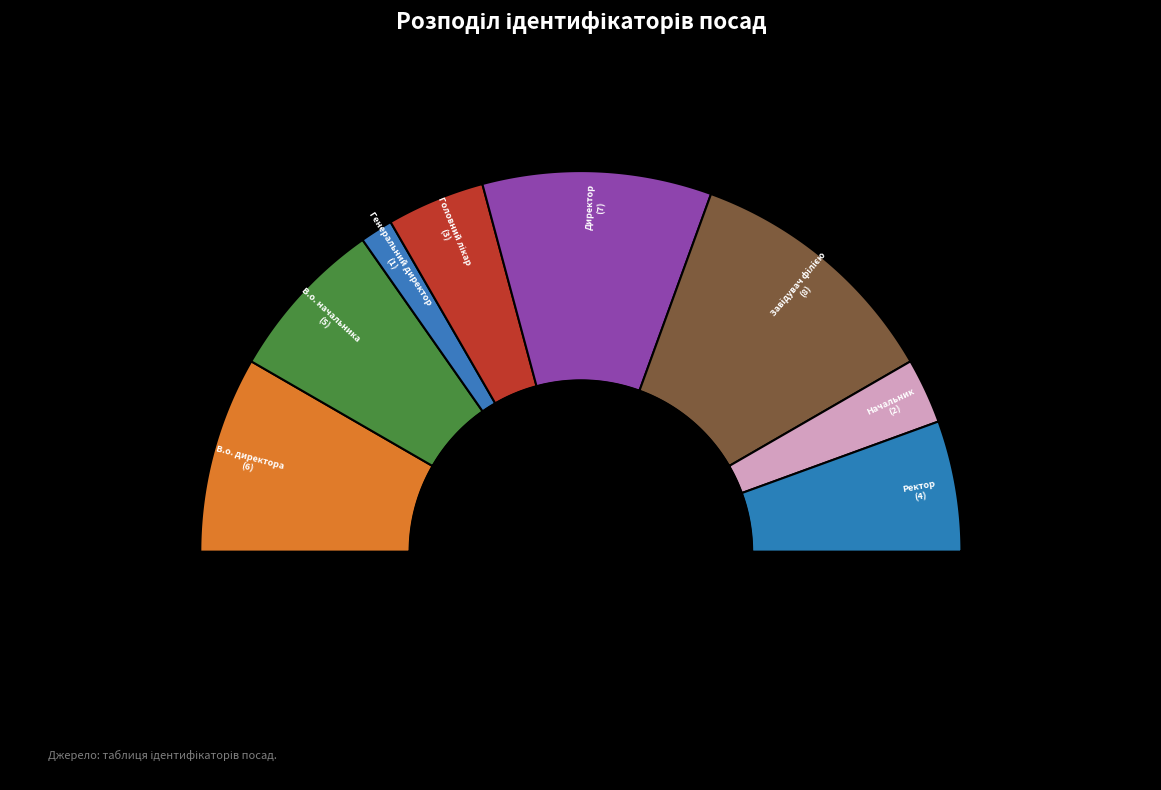

Which slice is the largest?

Завідувач філією